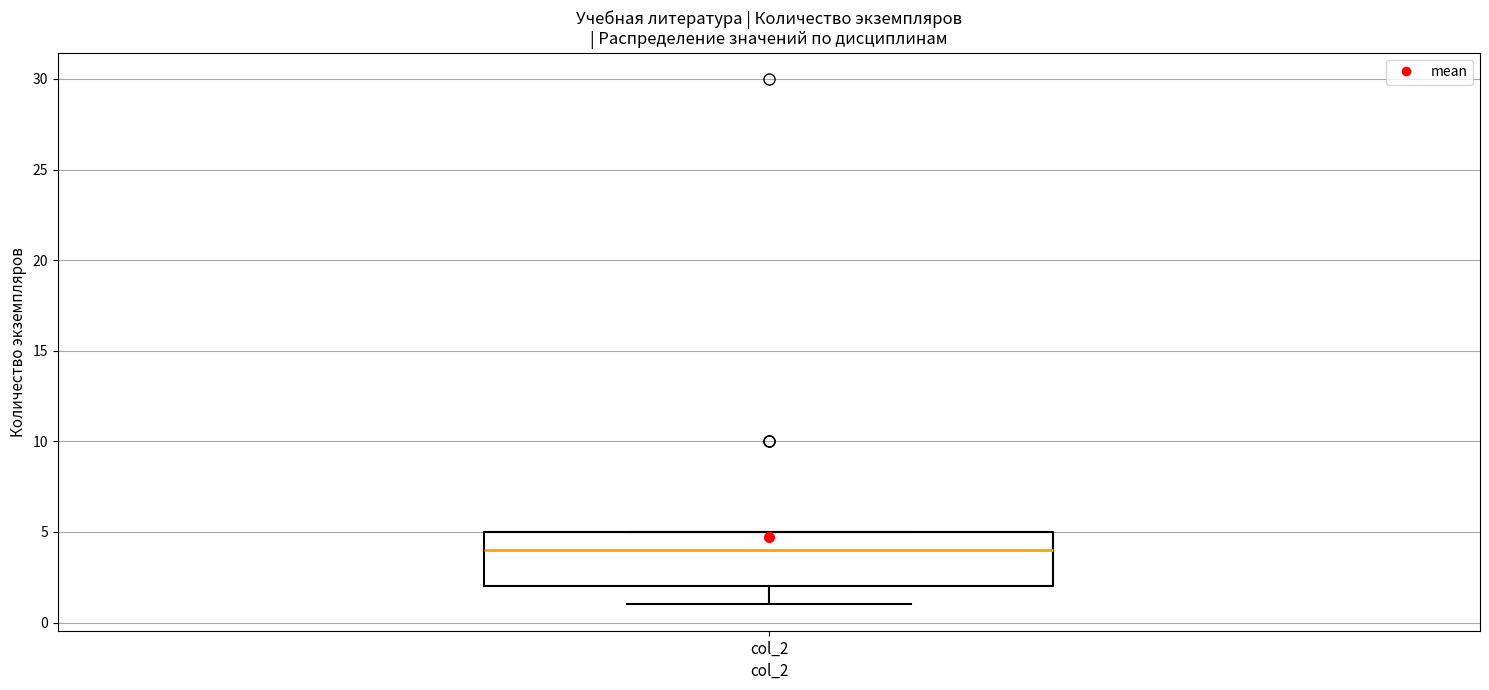

Where does the median line of the box for col_2 sit on the y-axis? The values are not printed on the chart, so give them approximately, as read against the axis.

4